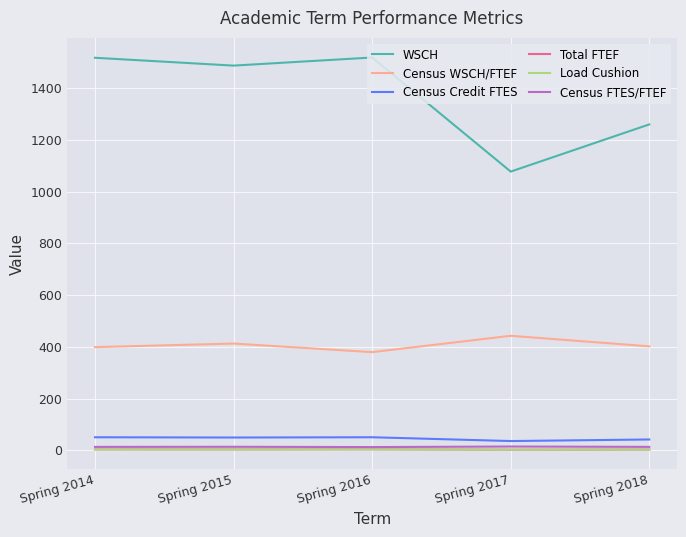

Where is the first local maximum for Census Credit FTES?

Spring 2016